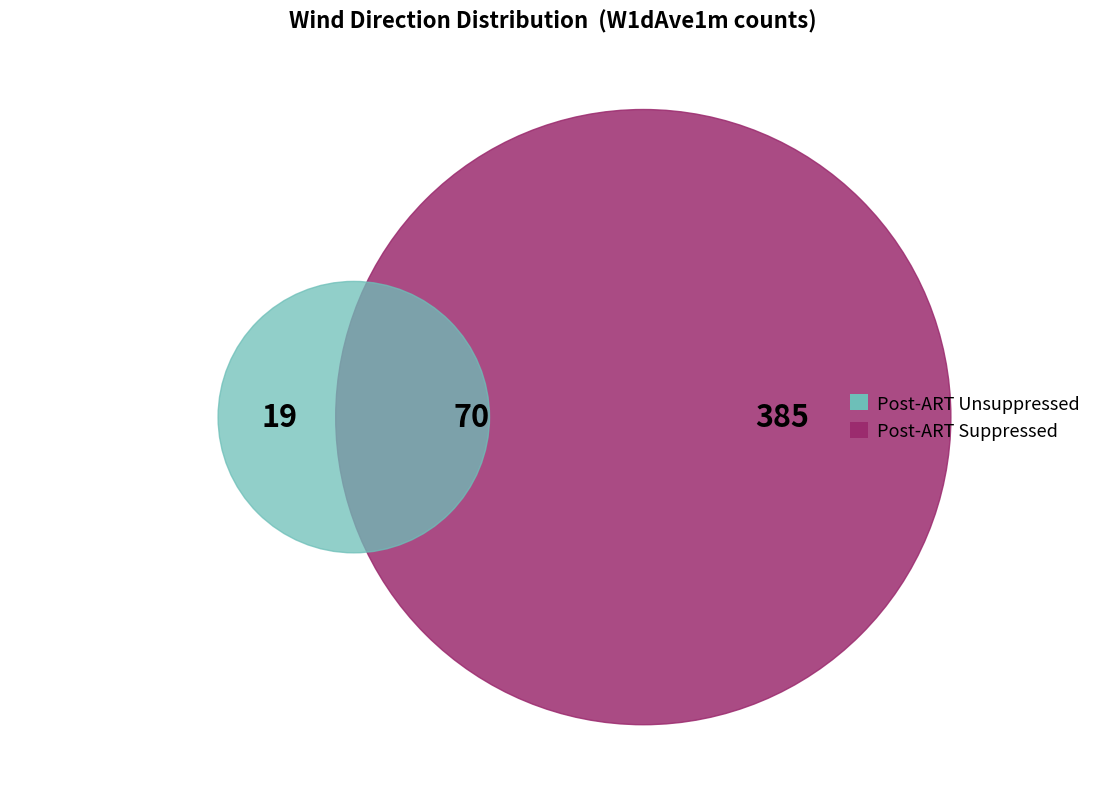

Is 149 the majority of the pie?

No